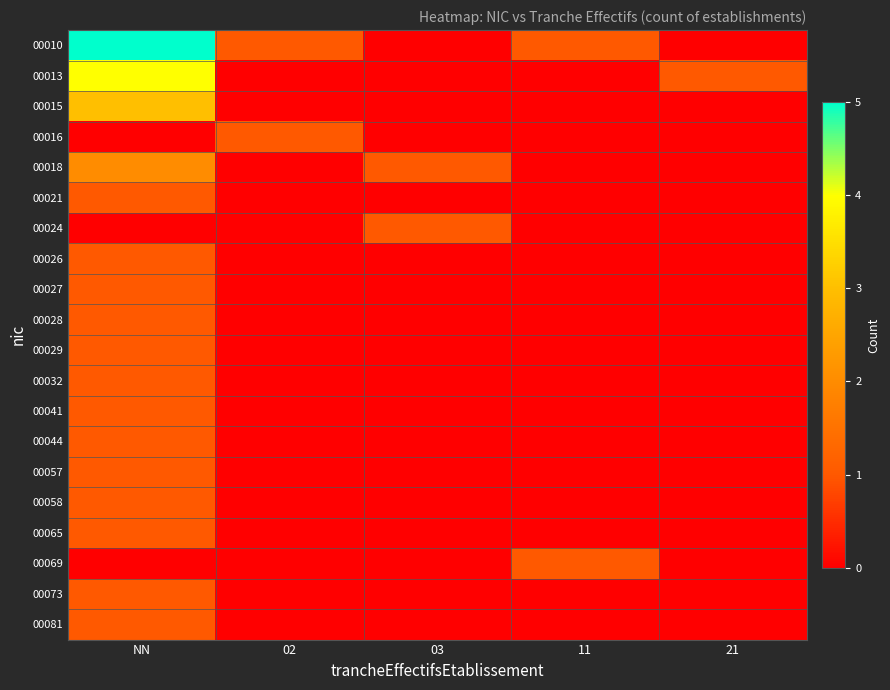

Rank the series by their maximum value, from highest to lowest.

00010, 00013, 00015, 00018, 00016, 00021, 00024, 00026, 00027, 00028, 00029, 00032, 00041, 00044, 00057, 00058, 00065, 00069, 00073, 00081